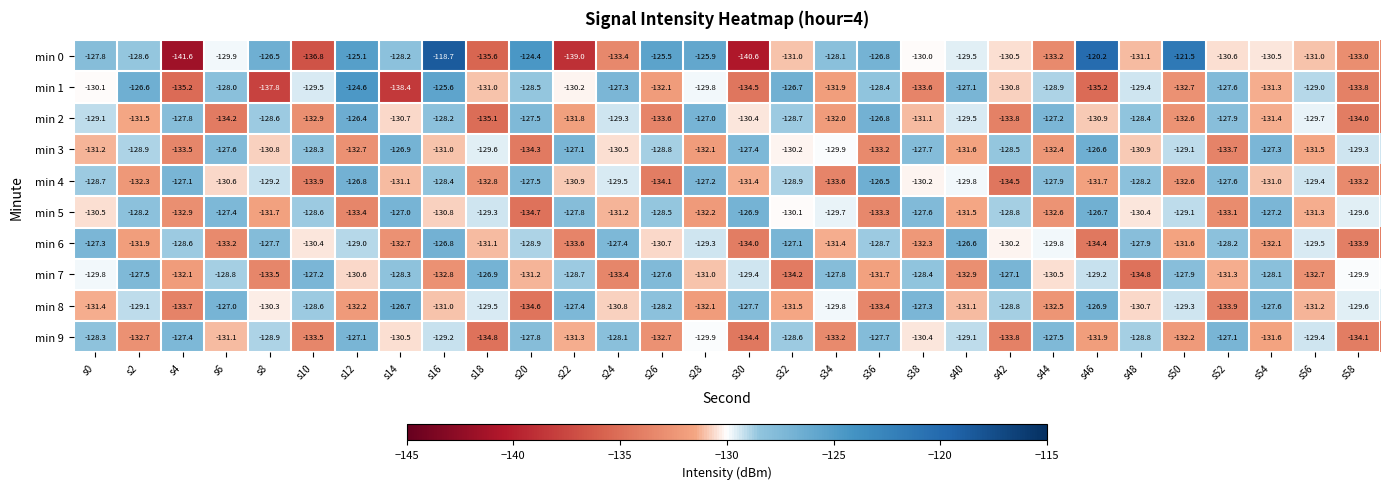

How many data points in min 0 are above -129?

13